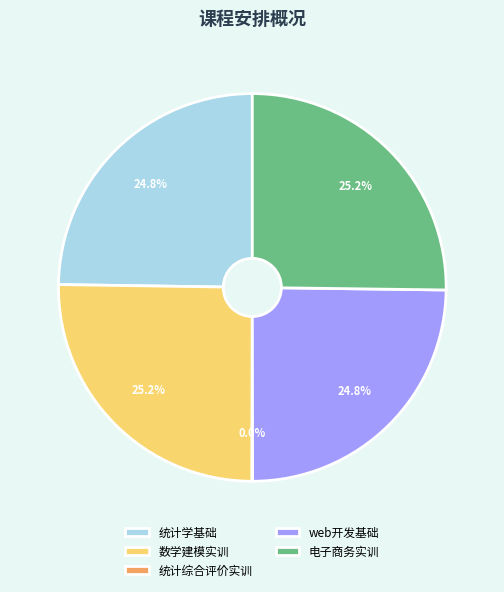

What is the ratio of the value at 数学建模实训 to the value at 统计学基础?

1.0